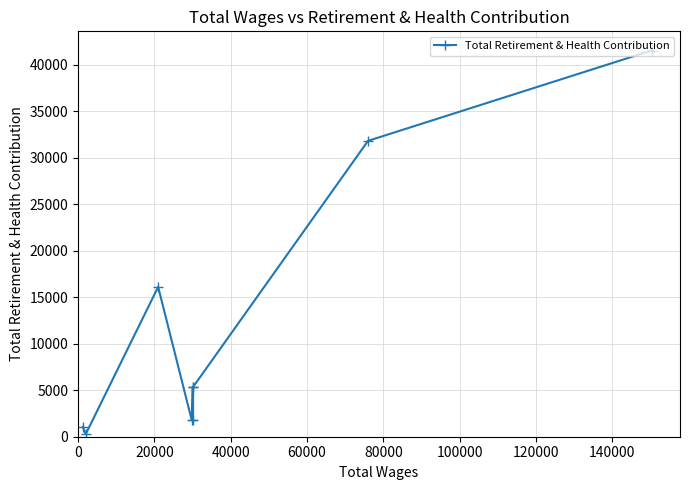

What is the minimum value shown in the chart?

288